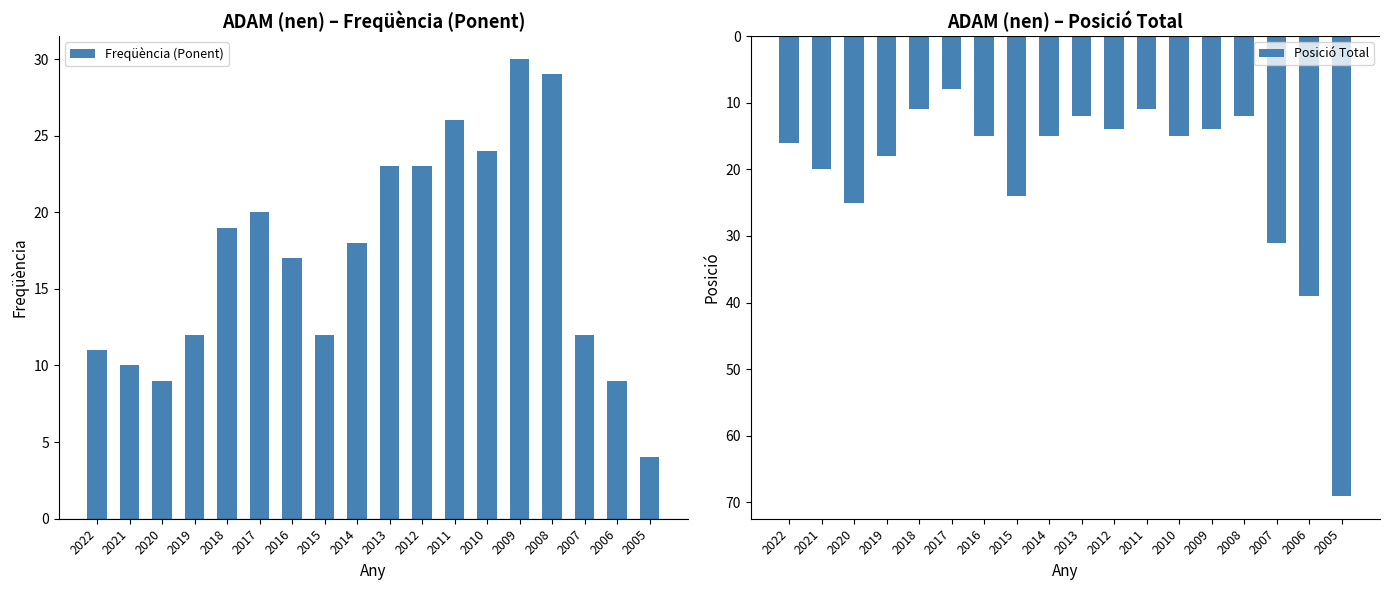

What is the lowest value of the Freqüència (Ponent) series?

4